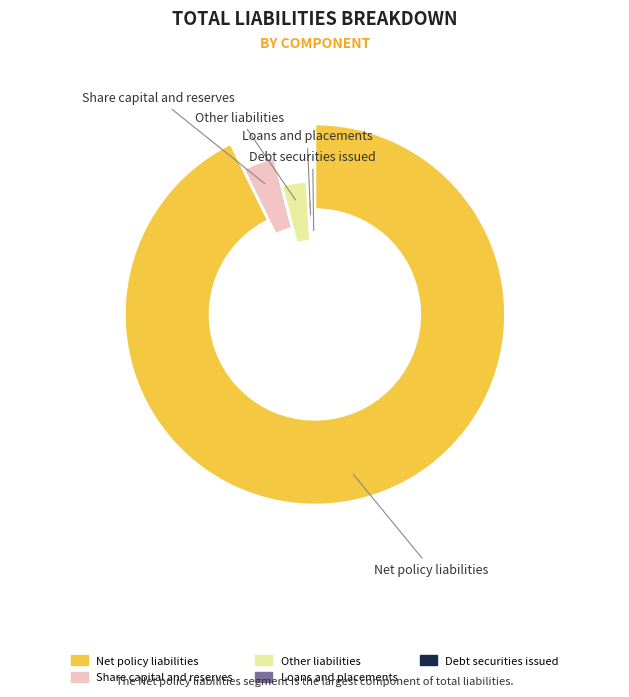

Is there a majority slice in this chart?

Yes